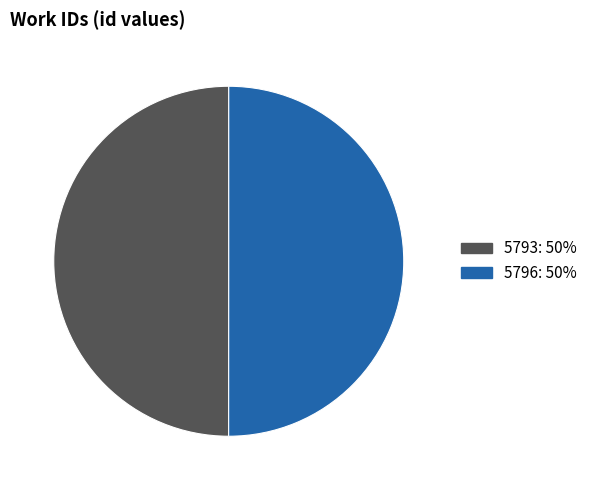

What is the ratio of the value at 5793: 50% to the value at 5796: 50%?

1.0